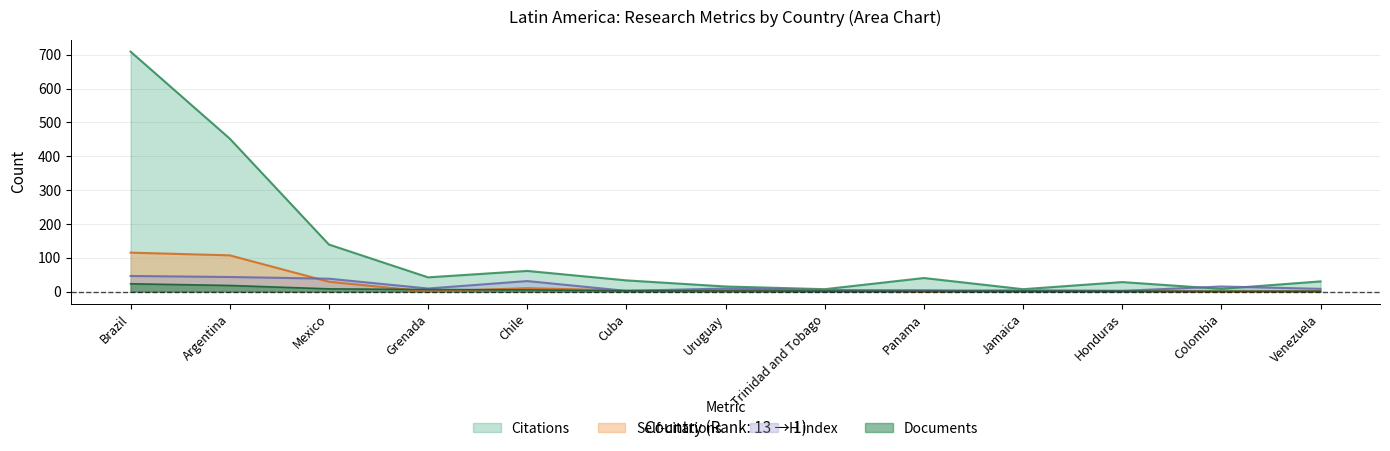

Which series has the largest range (max minus min)?

Citations